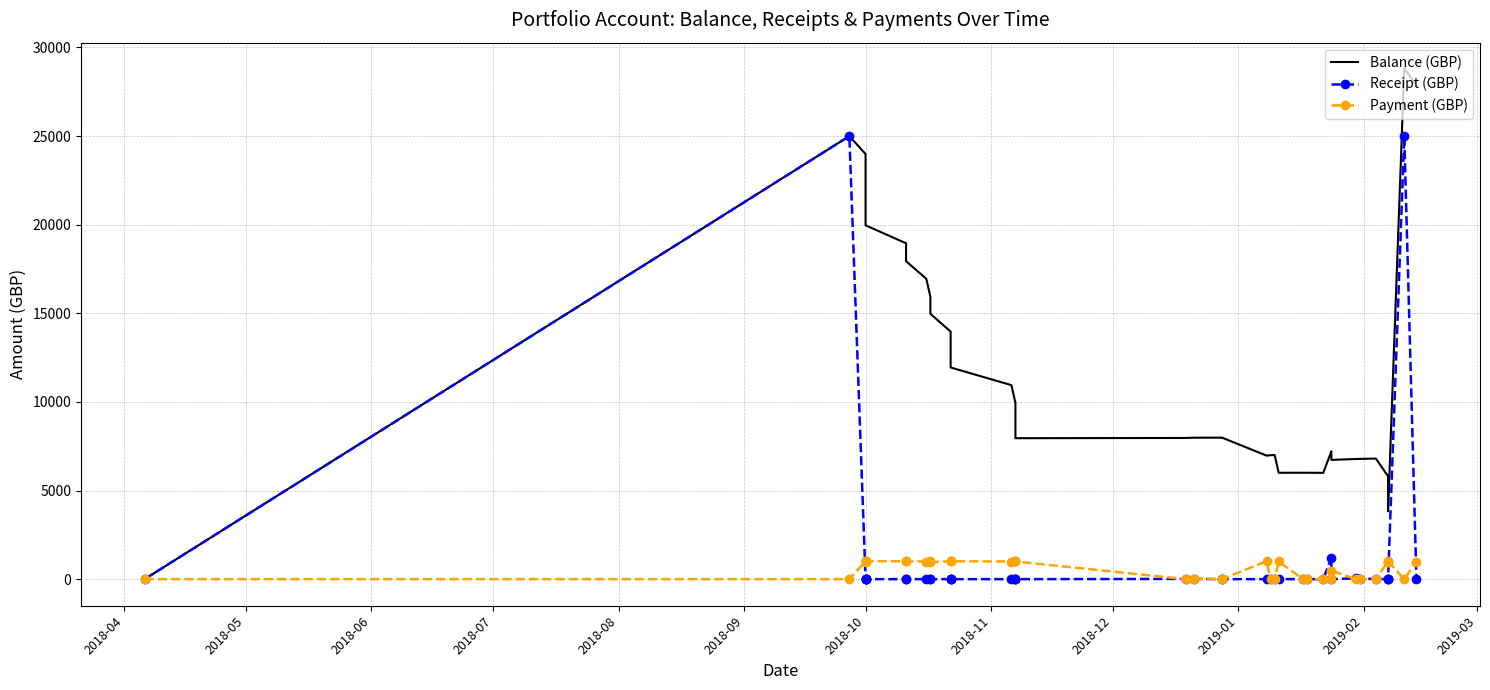

True or false: Balance (GBP) has a value of 4489.1 at 19.

False